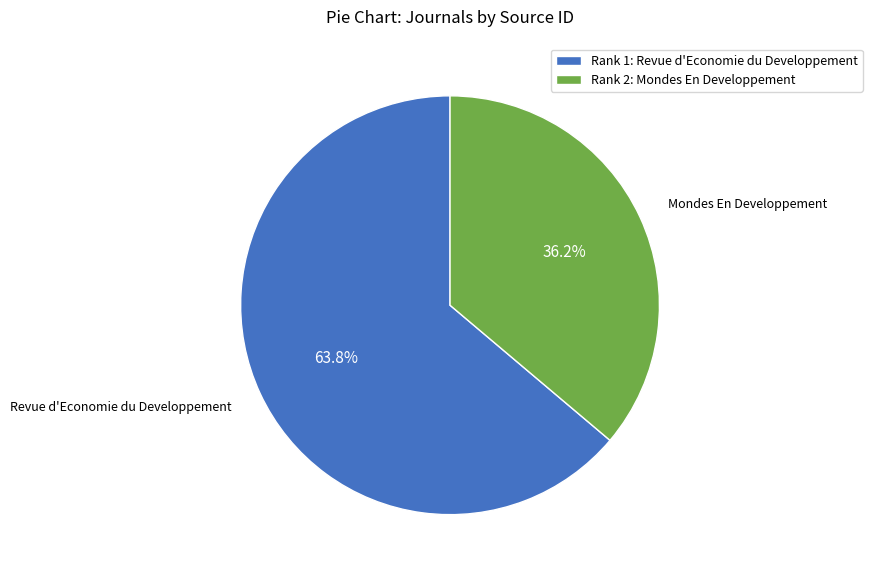

What is the largest slice in the pie chart?

Rank 1: Revue d'Economie du Developpement